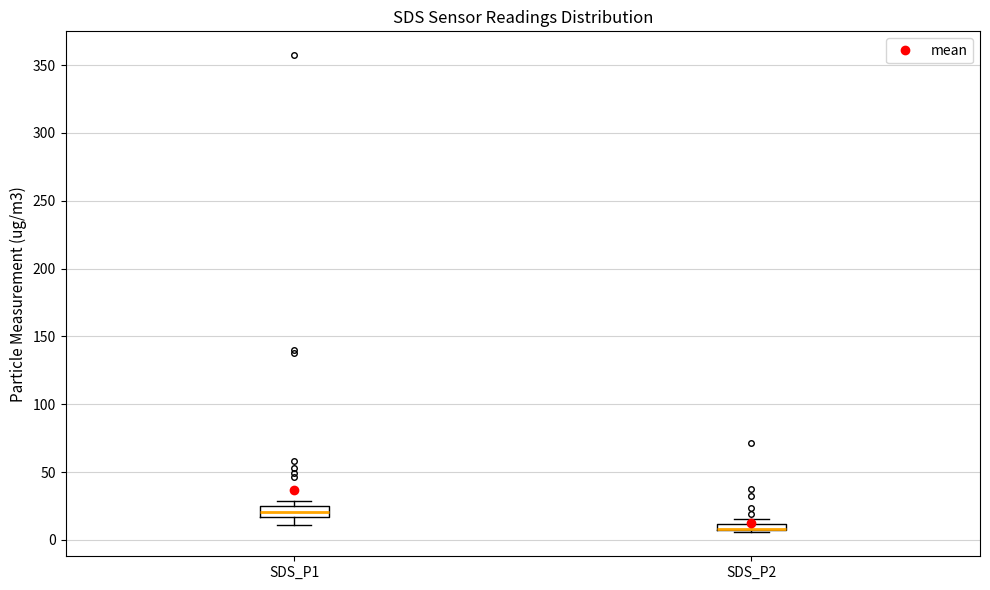

Where is the upper edge of the box for SDS_P2 on the y-axis? The values are not printed on the chart, so give them approximately, as read against the axis.

10